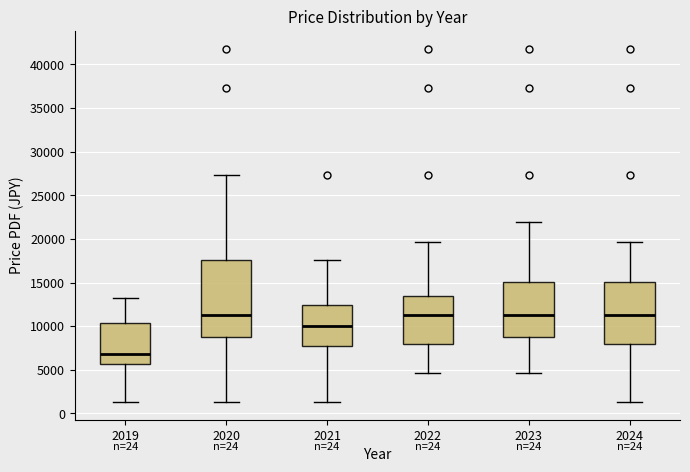

Which box is the tallest, from its lower edge to its upper edge?

2020